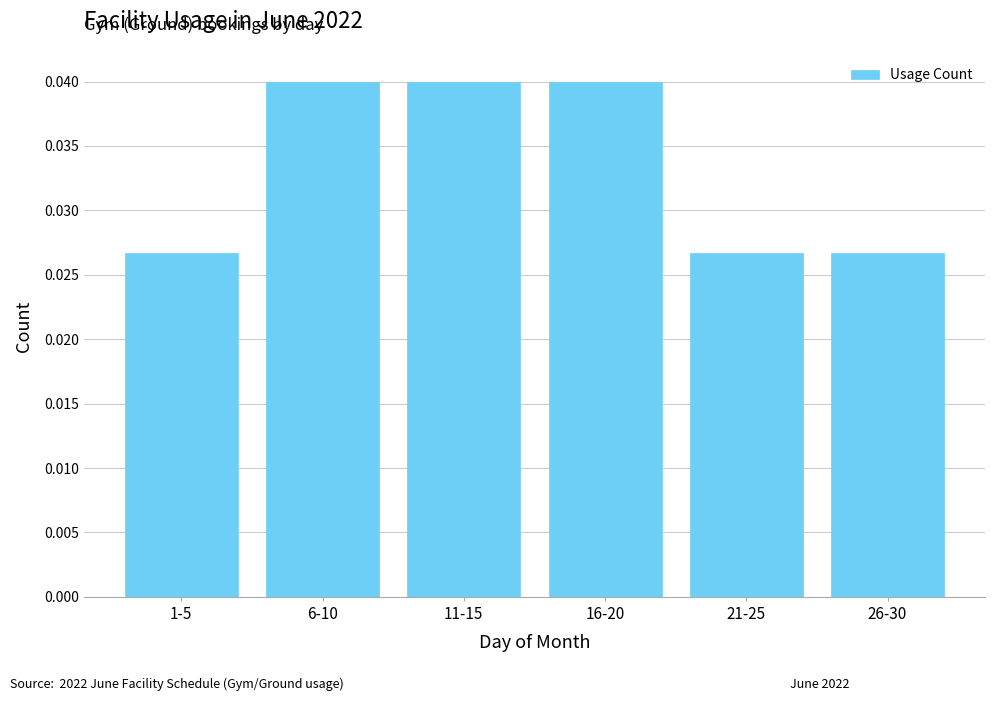

Count the values in the range 0 to 1.

6